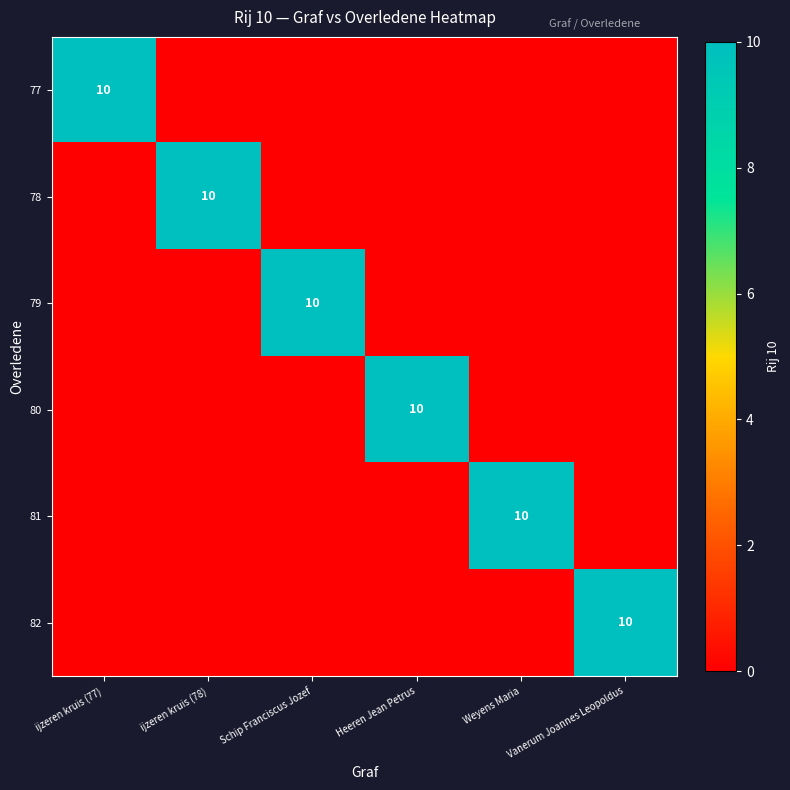

Which has a higher value, Schip Franciscus Jozef or ijzeren kruis (77)?

ijzeren kruis (77)